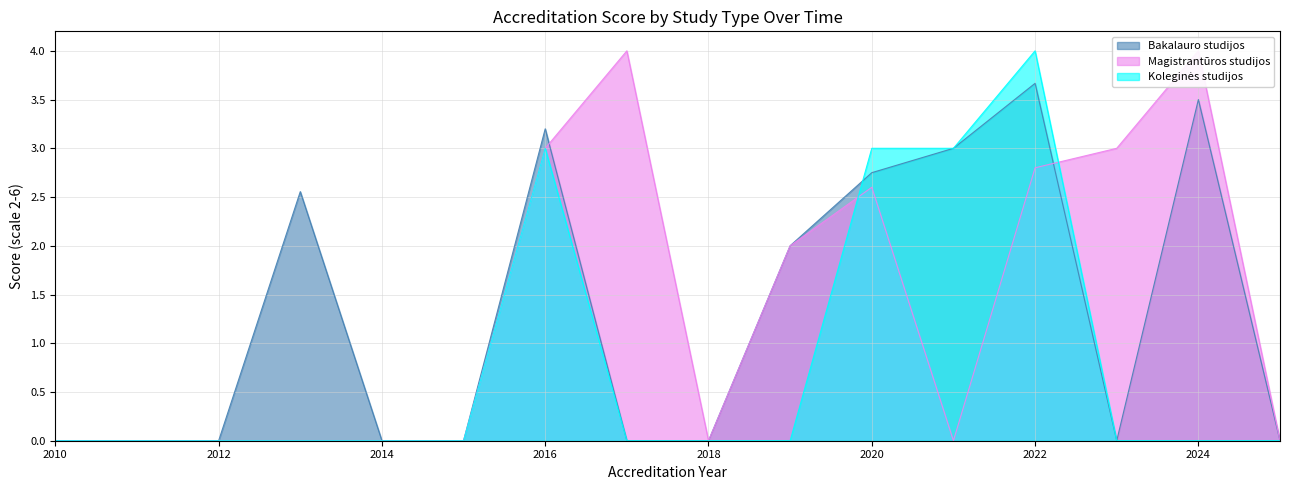

Which series changed the most between 2012 and 2016?

Bakalauro studijos